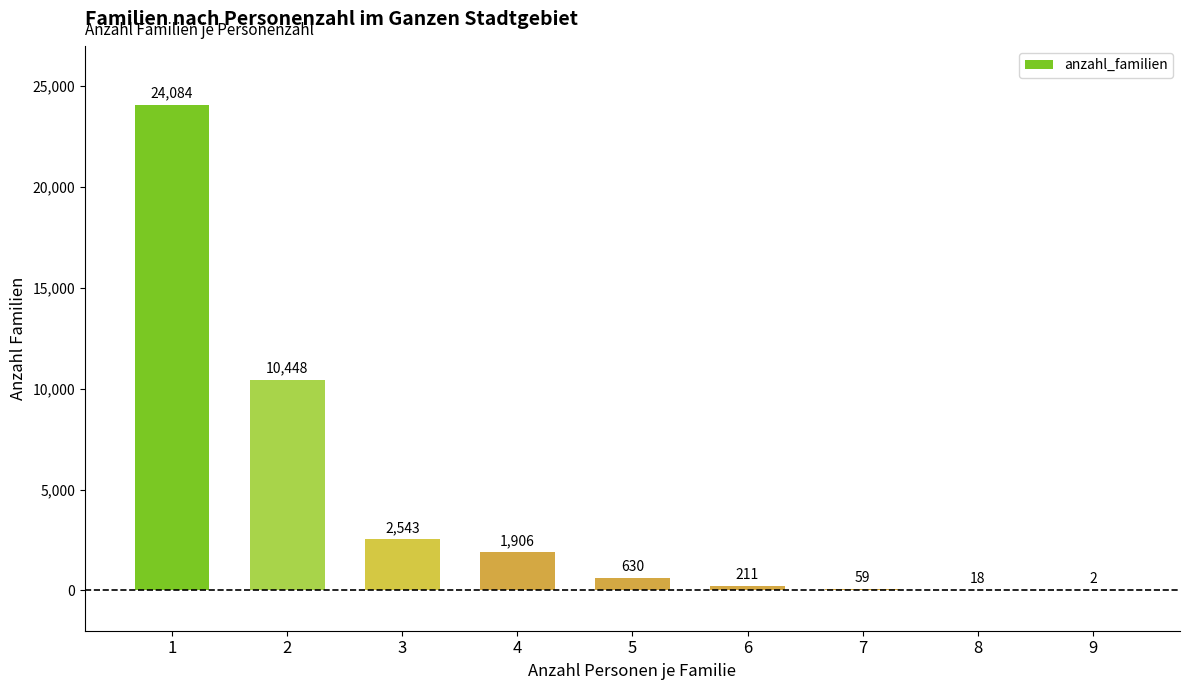

Read the value at 6, to the nearest 100.

200